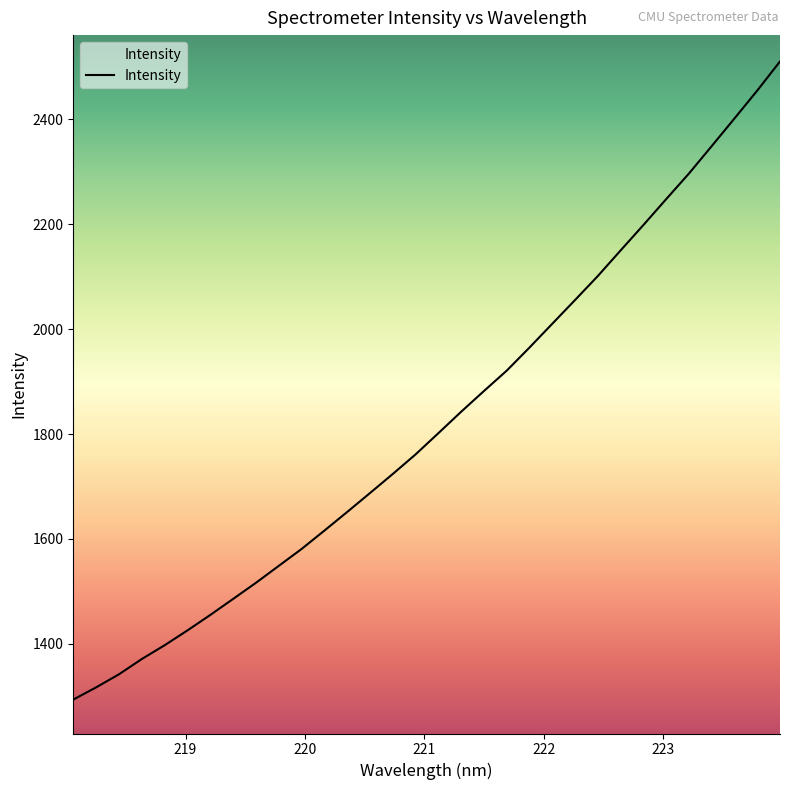

What is the maximum value shown in the chart?

2510.7